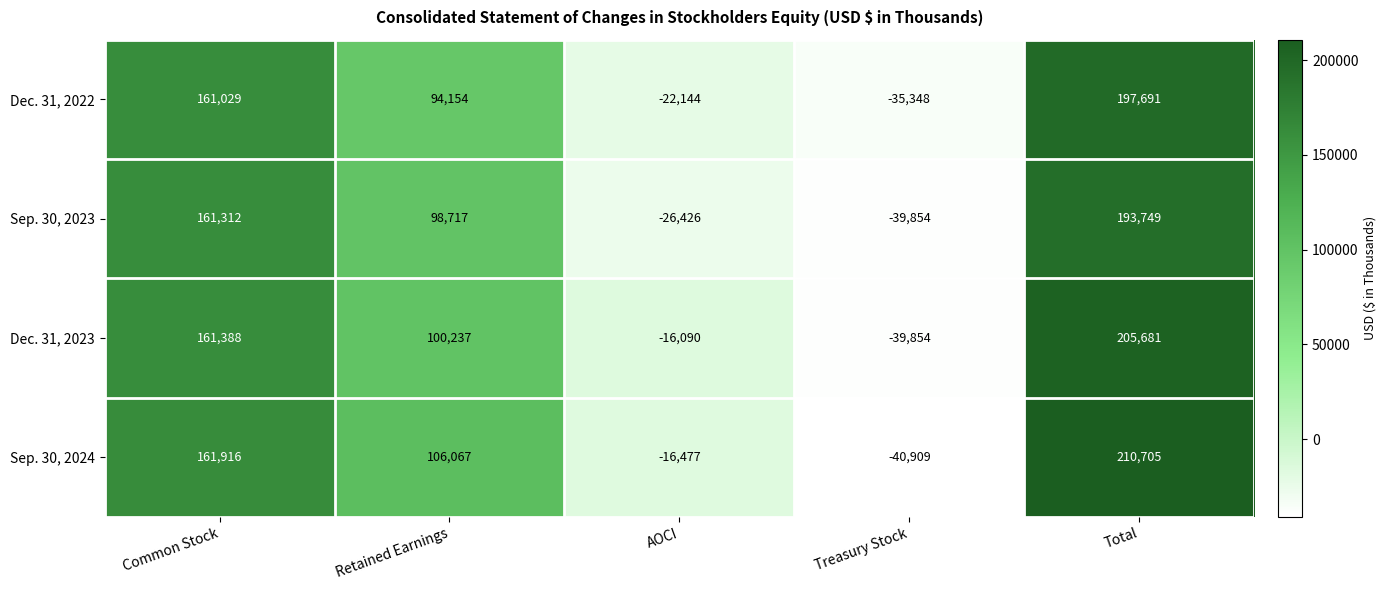

What is the maximum value shown in the chart?

210705